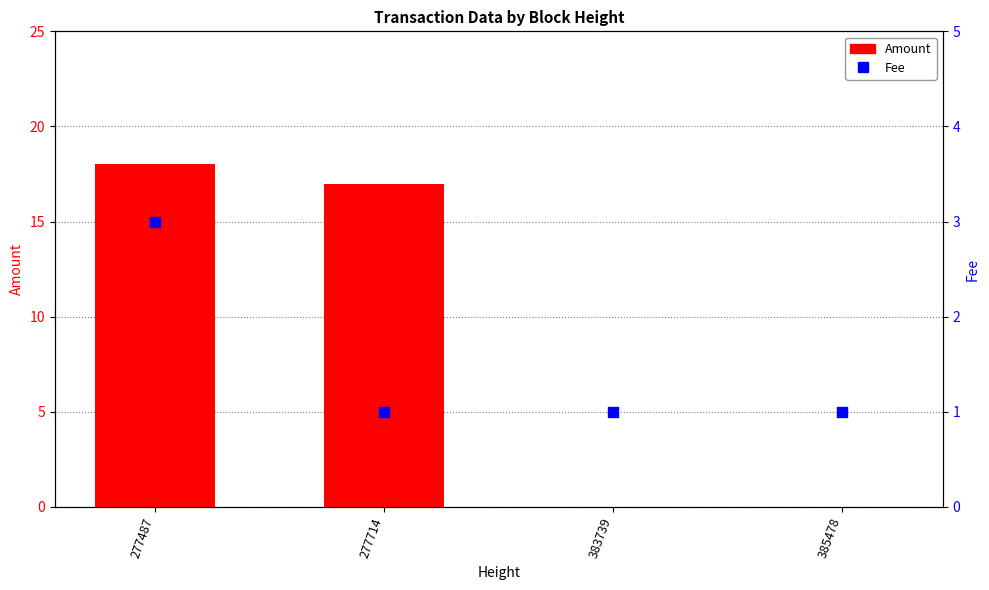

Is the value of Fee at 277714 greater than the value of Amount at 385478?

Yes